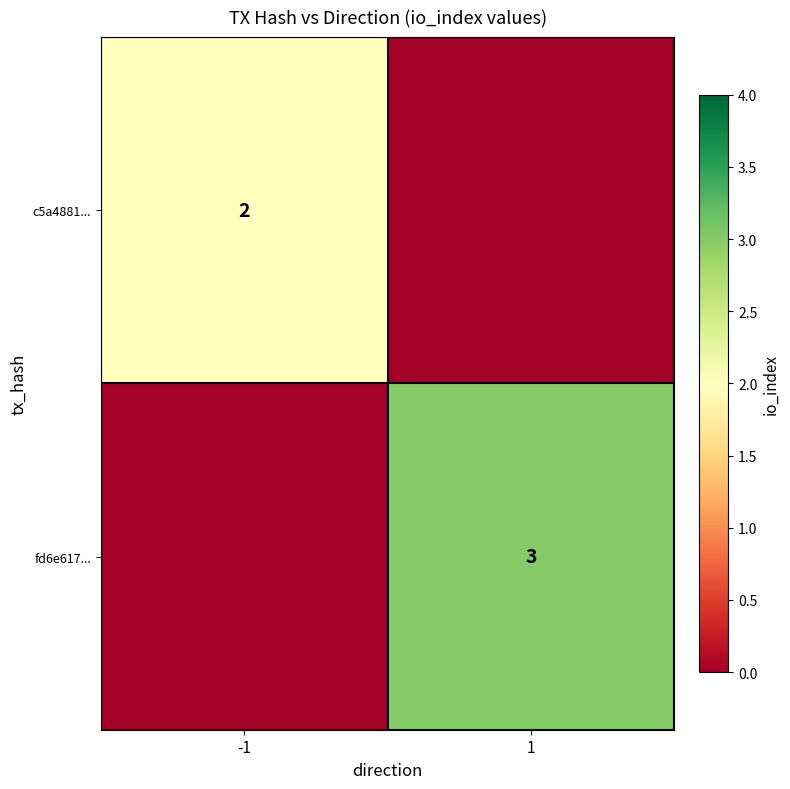

True or false: c5a4881... has a value of 1 at -1.

False